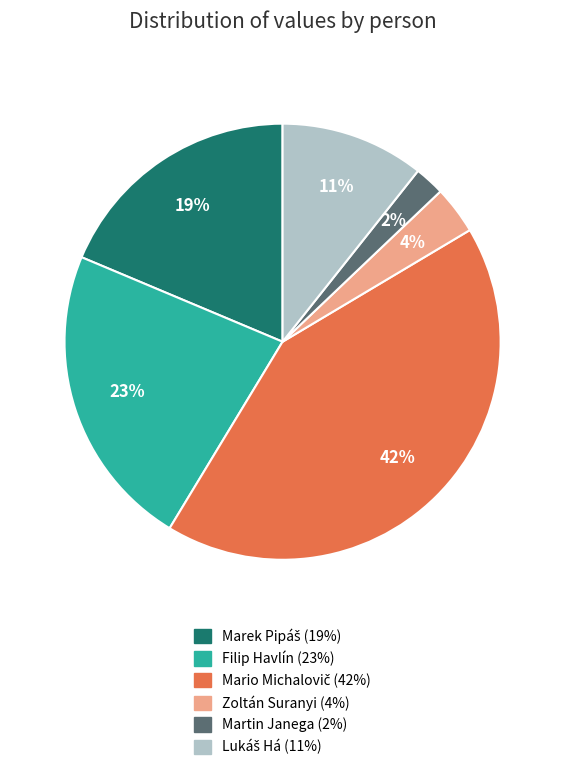

To the nearest percent, what is the average slice percentage?

17%